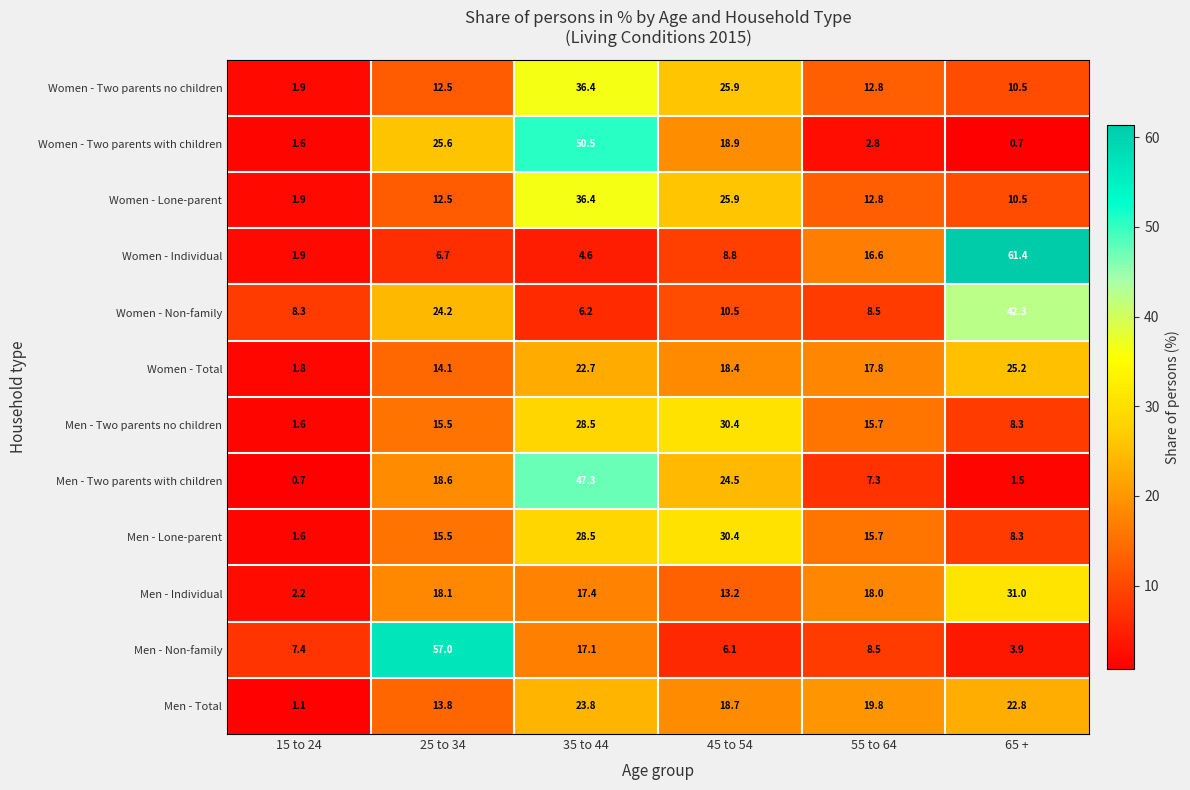

What is the difference between the maximum and second lowest values in the Men - Two parents with children series?

45.8